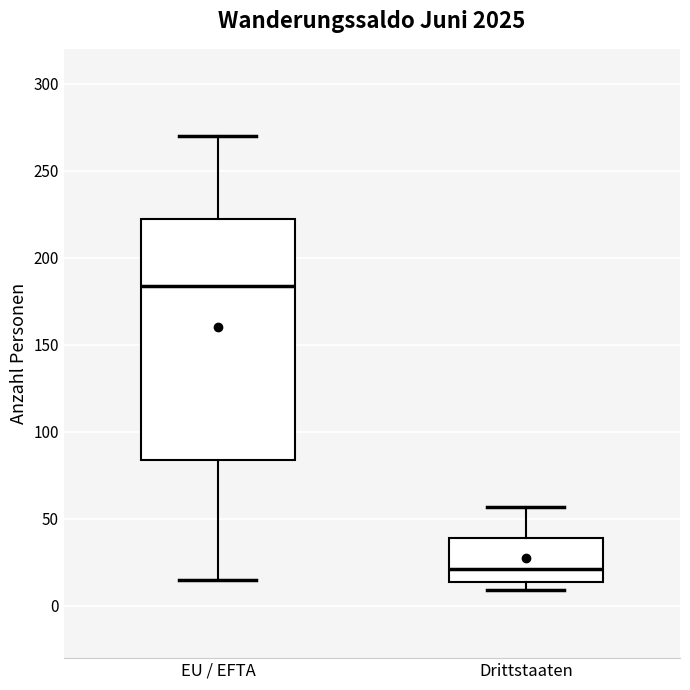

Reading left to right, read every box against the y-axis: the position of its median line, the range the box covers, and the ends of its whiskers. The values are not printed on the chart, so give them approximately, as read against the axis.

EU / EFTA: median 185, box 85 to 225, whiskers 15 to 270
Drittstaaten: median 20, box 15 to 40, whiskers 10 to 55